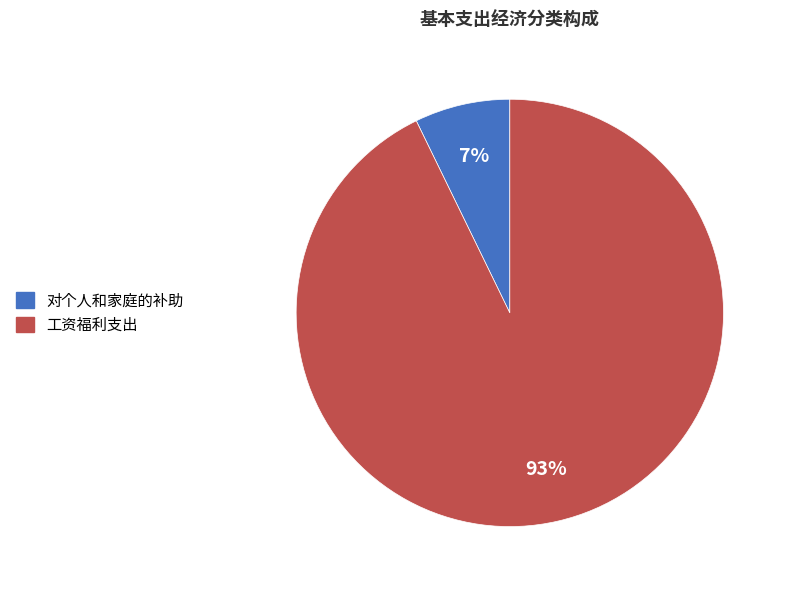

Which has a higher value, 工资福利支出 or 对个人和家庭的补助?

工资福利支出